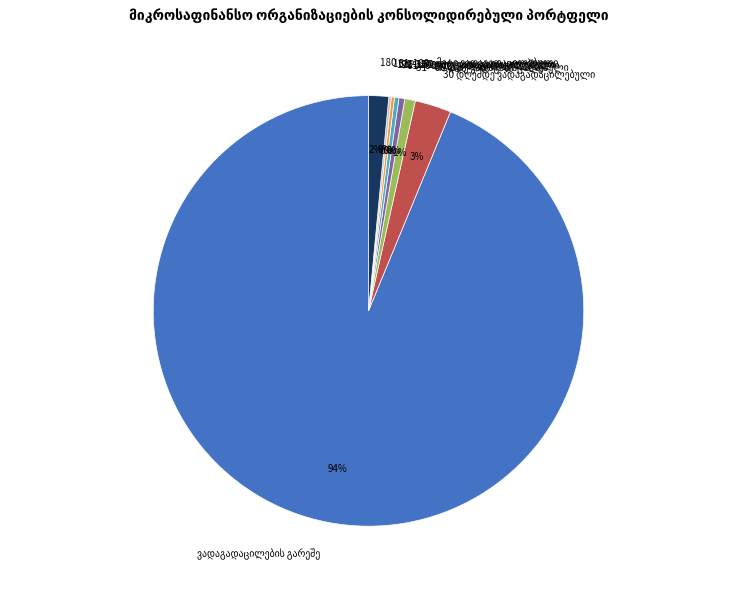

To the nearest percent, what is the average slice percentage?

12%